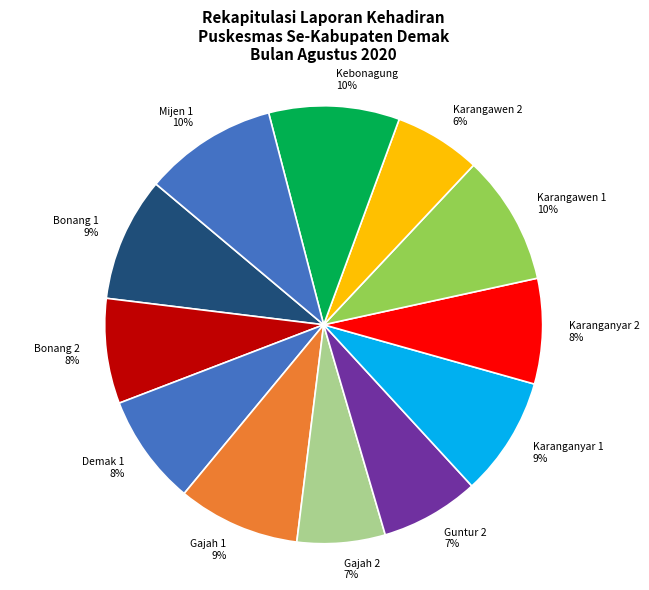

Is the sum of Kebonagung and Mijen 1 greater than half?

No